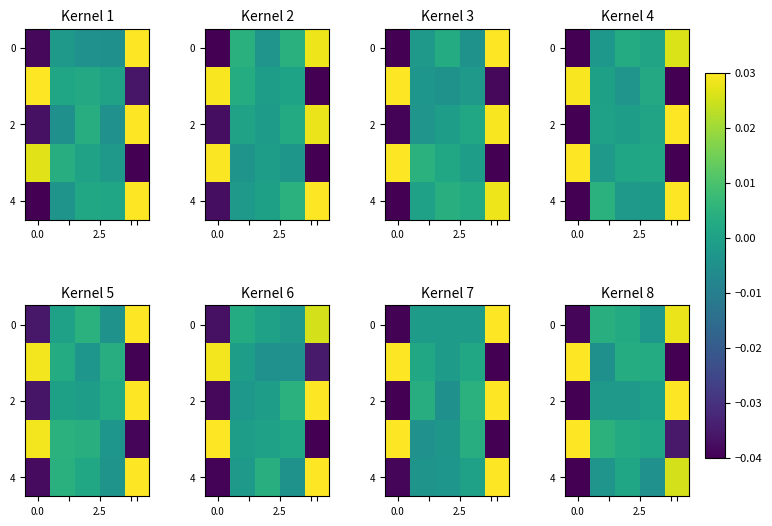

How many data points in 4 are above 0?

2